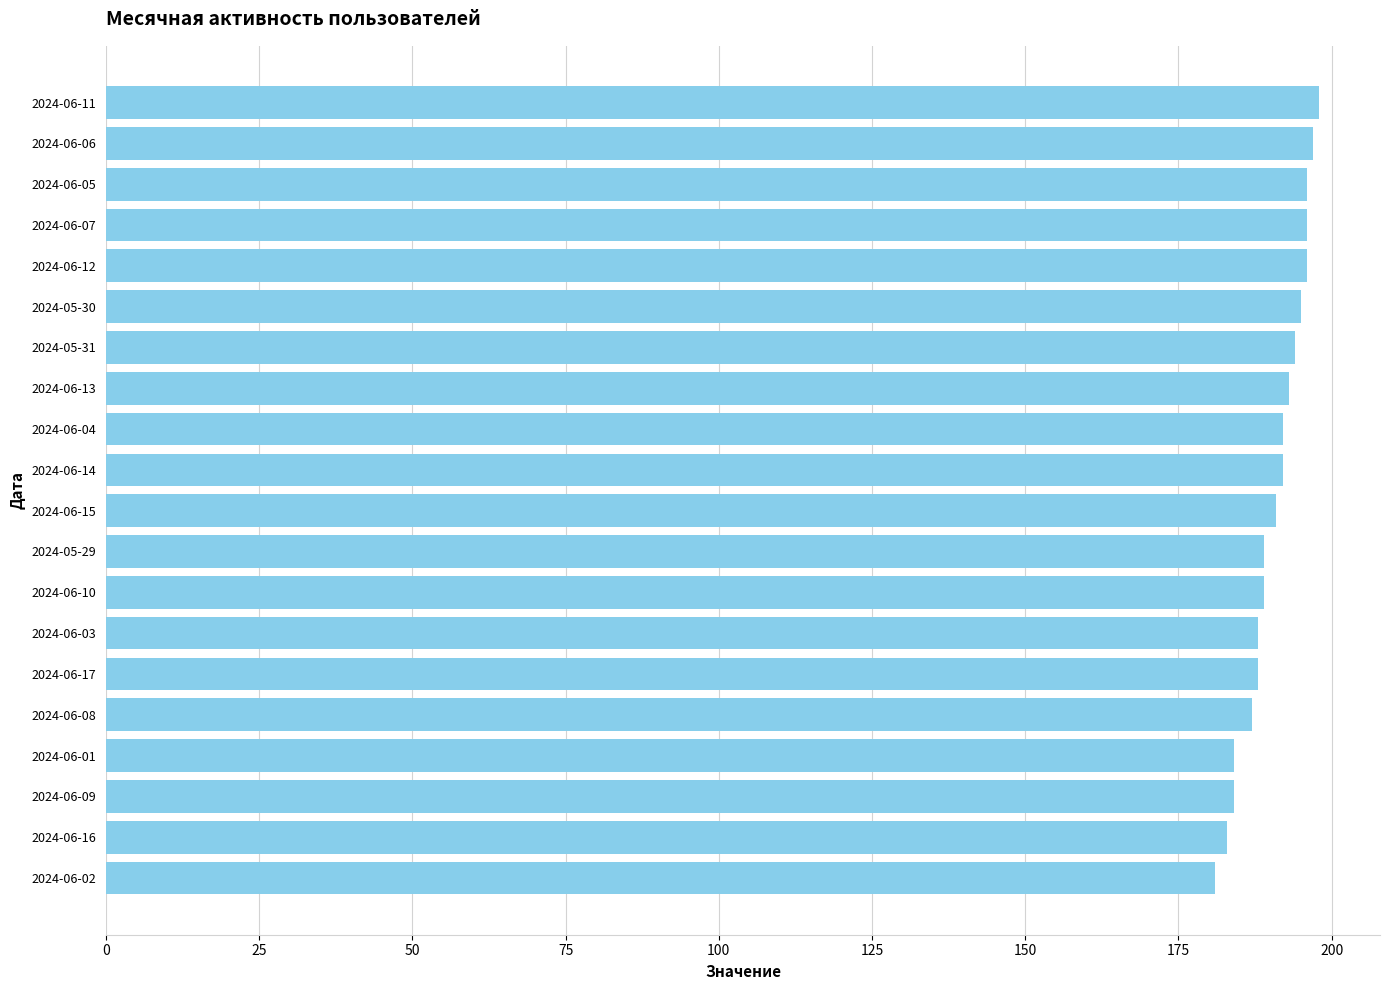

What is the difference between the maximum and second lowest values?

15